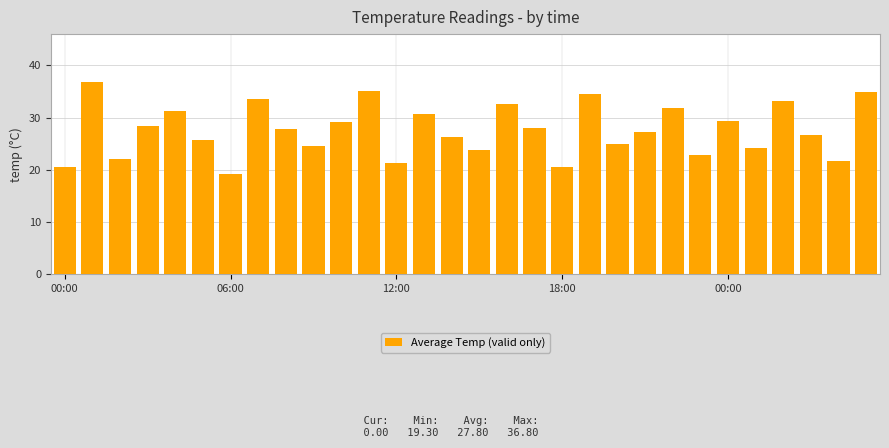

What is the greatest value displayed?

36.8